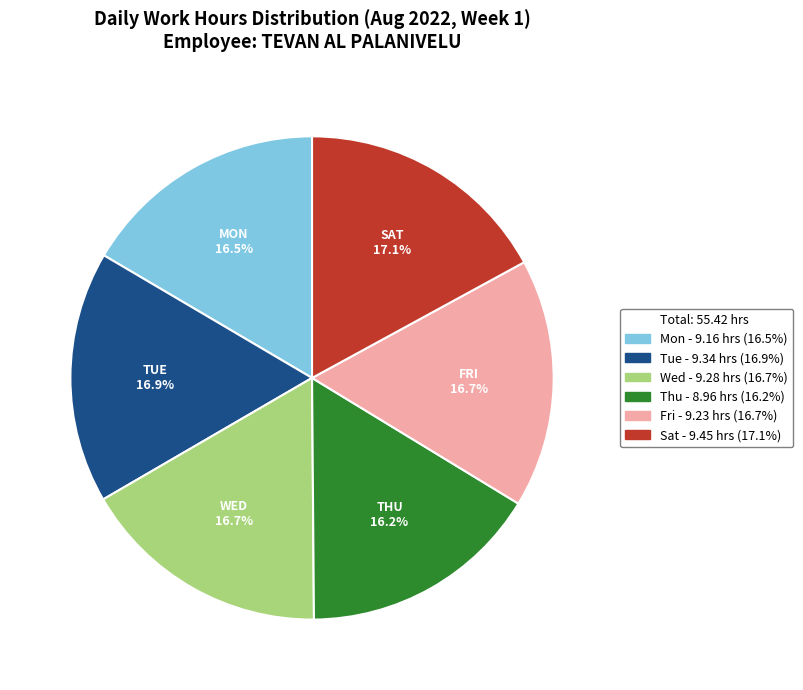

Count the number of slices in the pie.

6